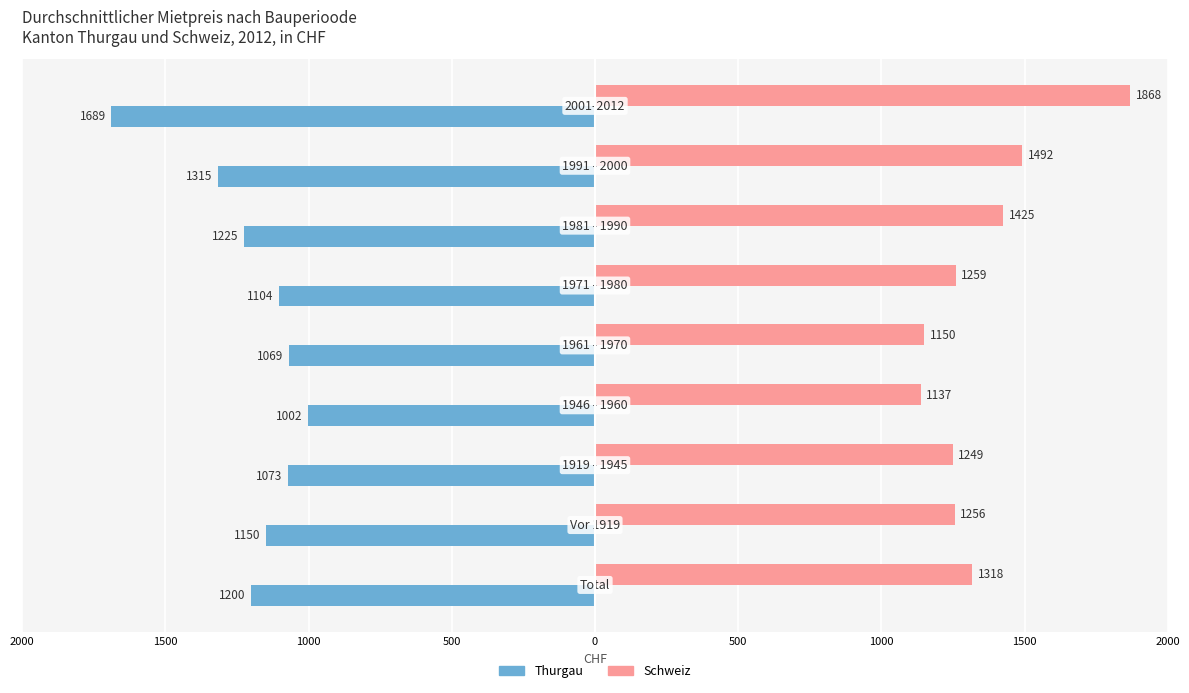

What are all the series names shown in the legend?

Thurgau, Schweiz